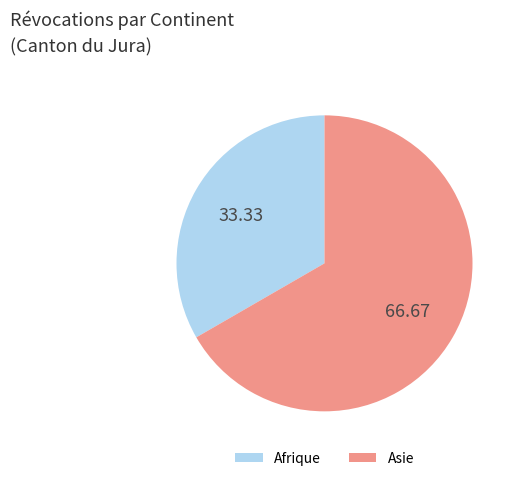

Is there any slice that represents more than half of the pie?

Yes